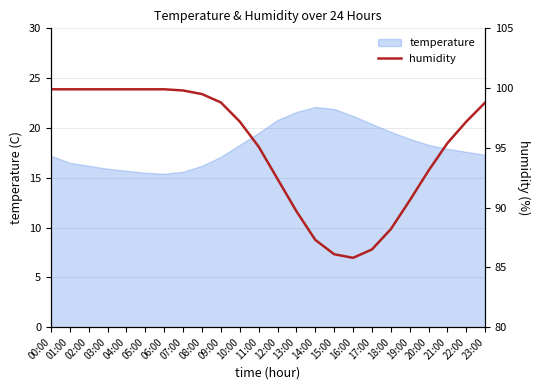

How many points are lower than both their immediate neighbors (excluding endpoints)?

1